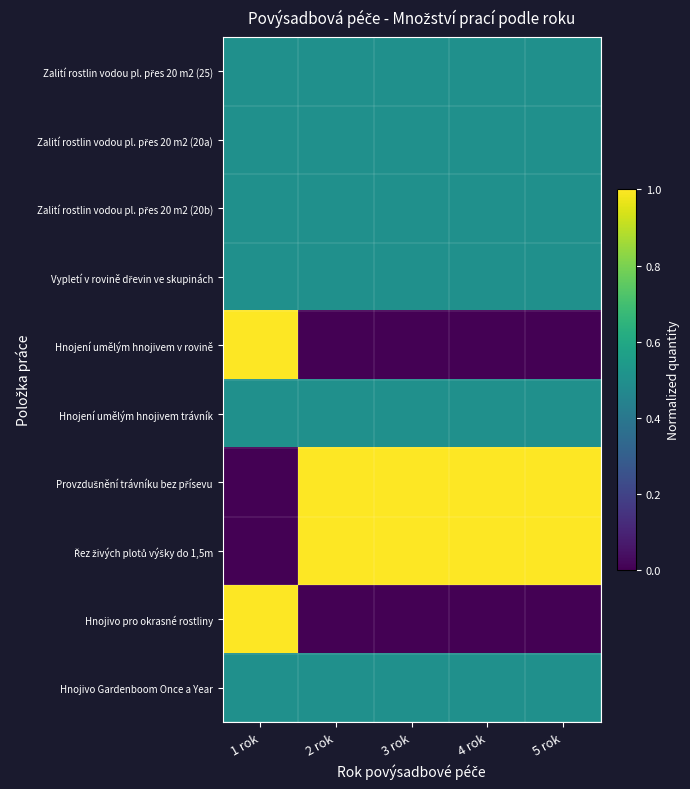

What is the spread (max minus min) of values at 1 rok?

1.0